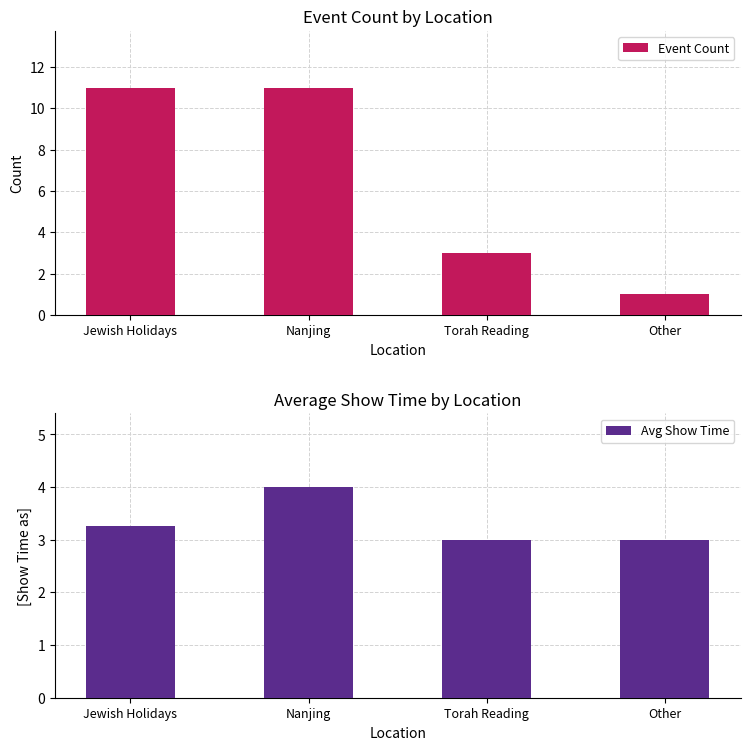

The value of Avg Show Time at Torah Reading is 3.0. True or false?

True